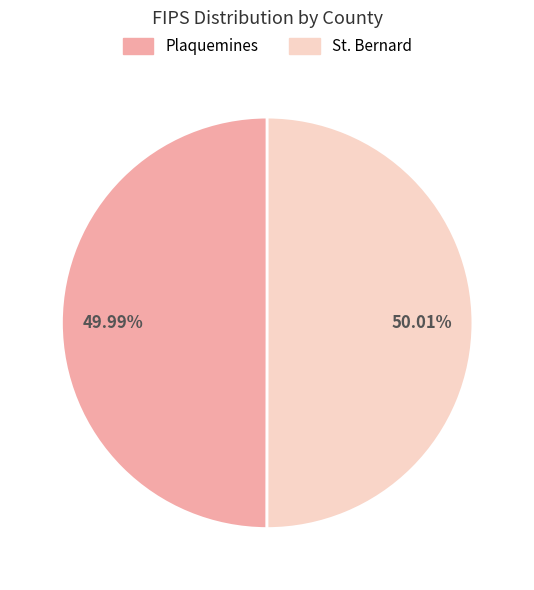

What is the ratio of the value at Plaquemines to the value at St. Bernard?

1.0